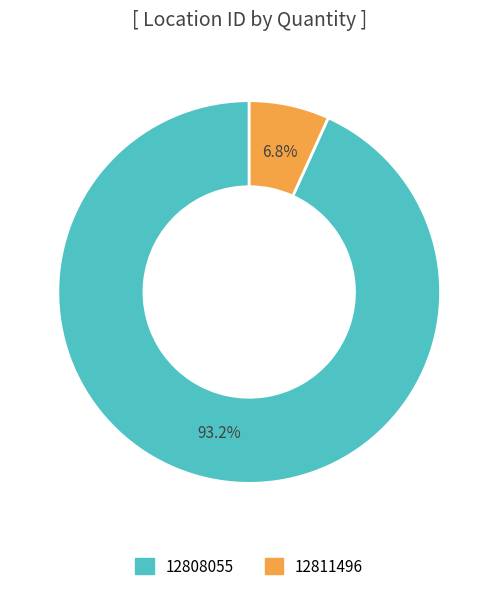

What portion of the pie excludes 12808055?

6.8%